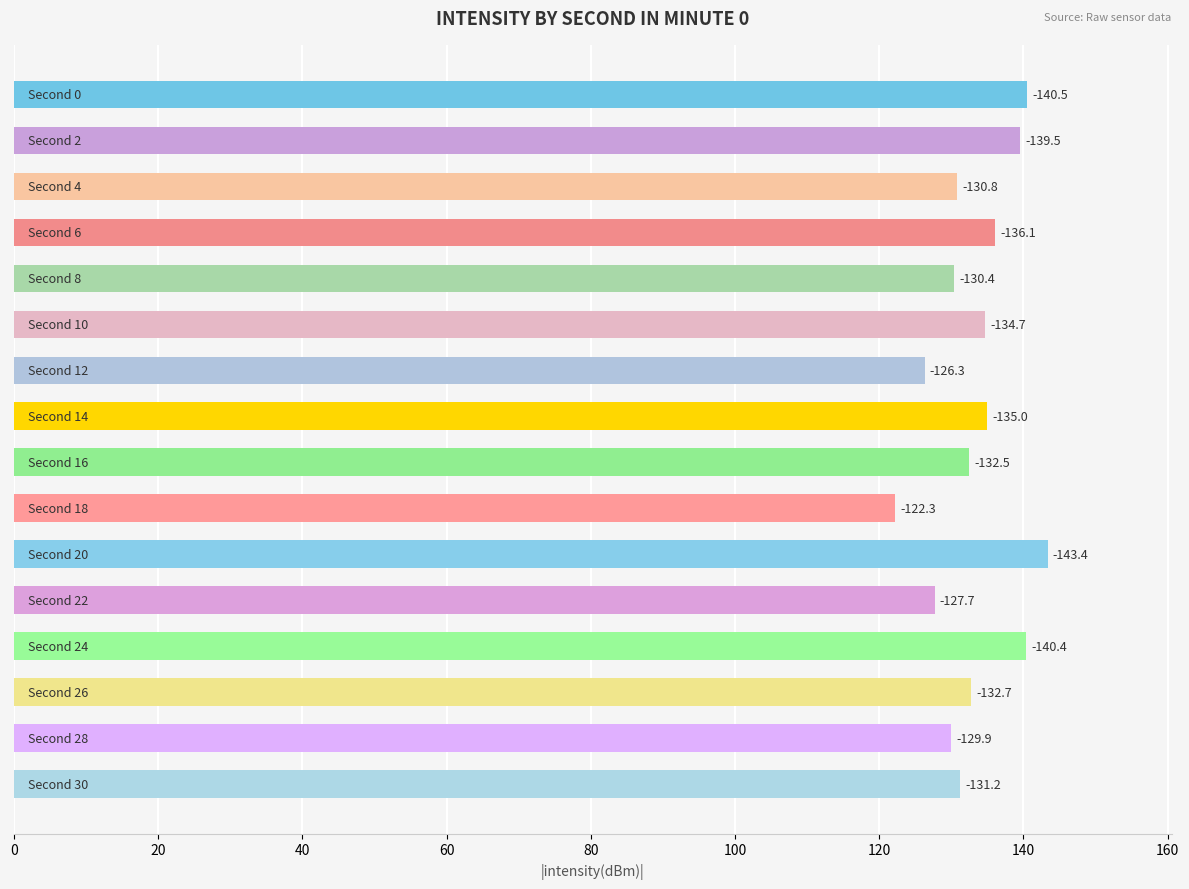

How many bars are there in total?

16